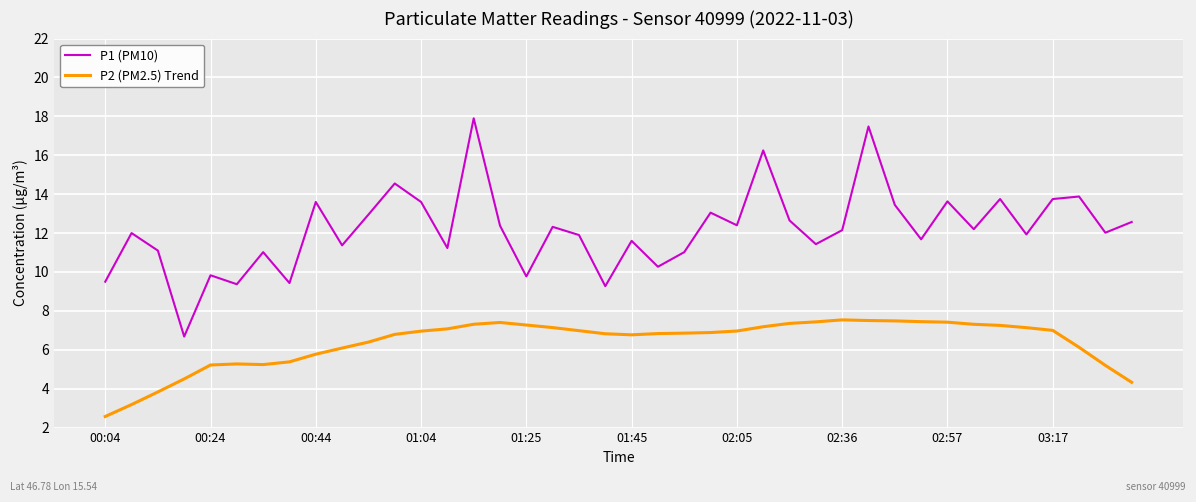

Which series has the largest range (max minus min)?

P1 (PM10)